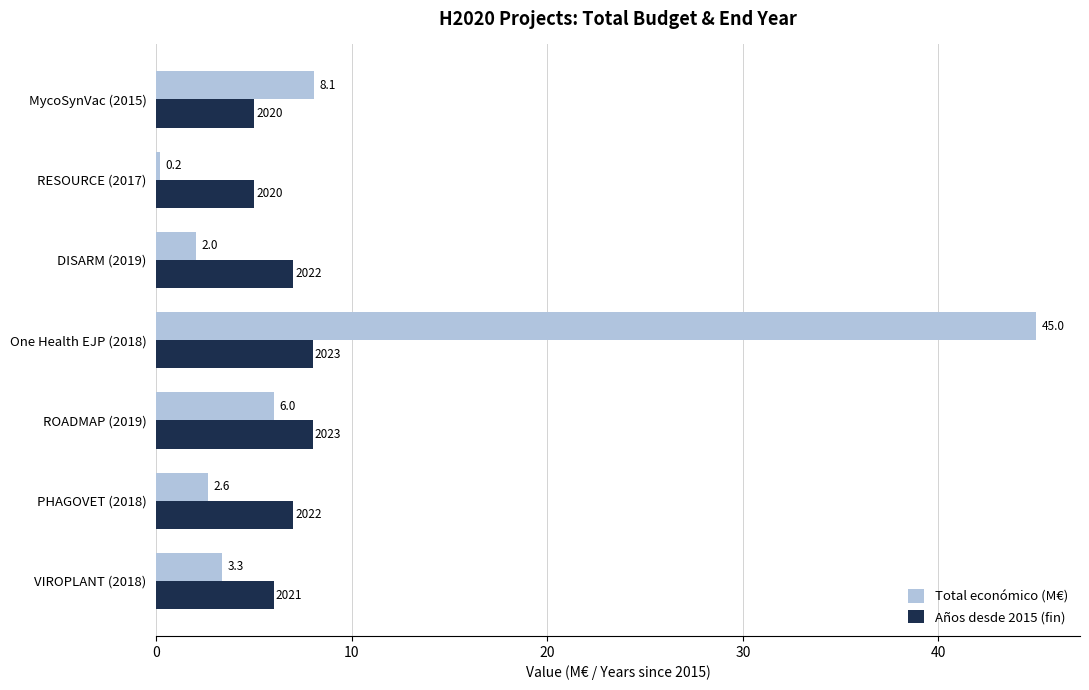

How many series are shown in this chart?

2